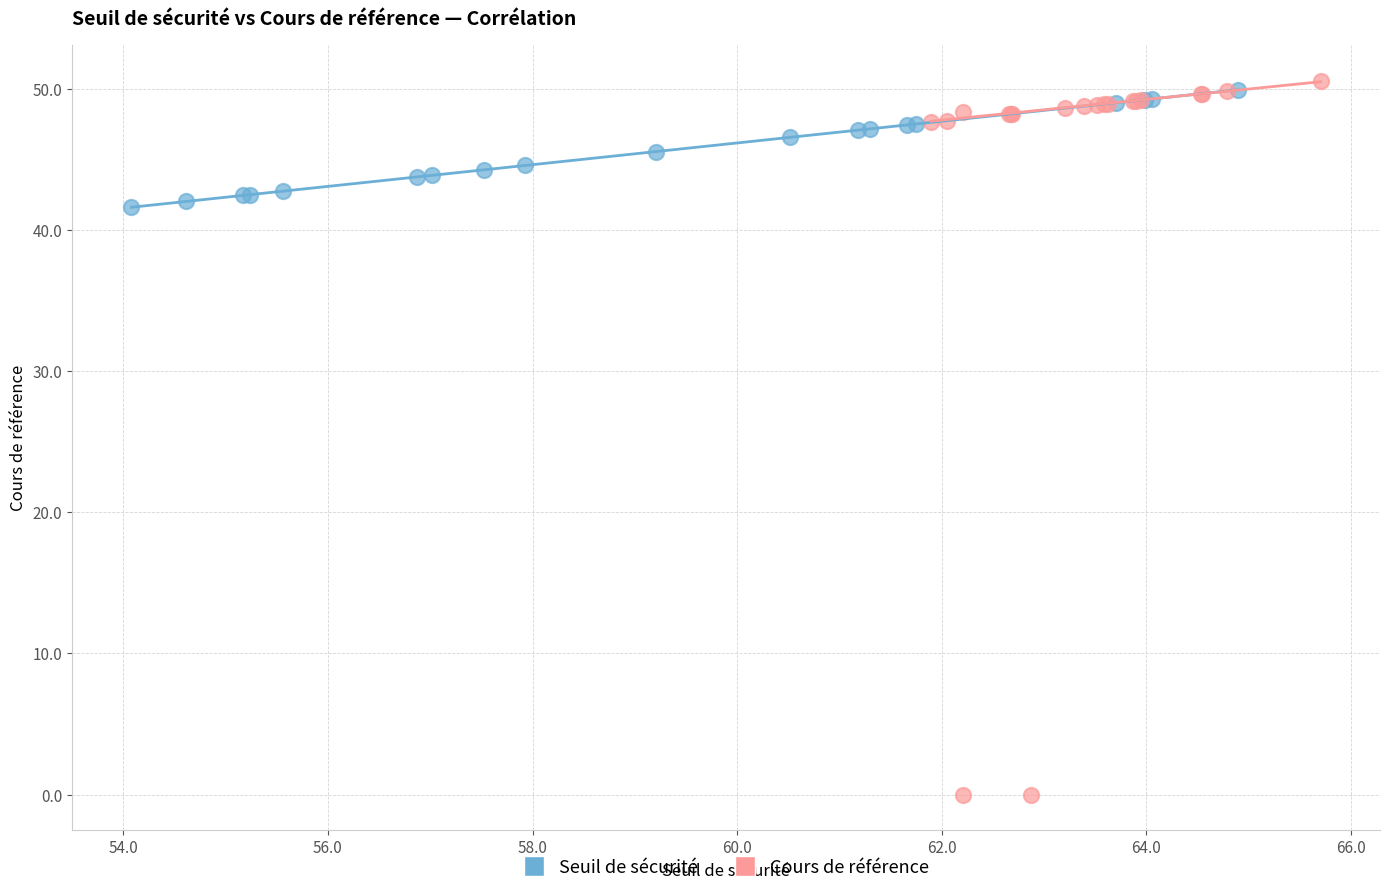

Which series has the widest spread of Y values?

Cours de référence